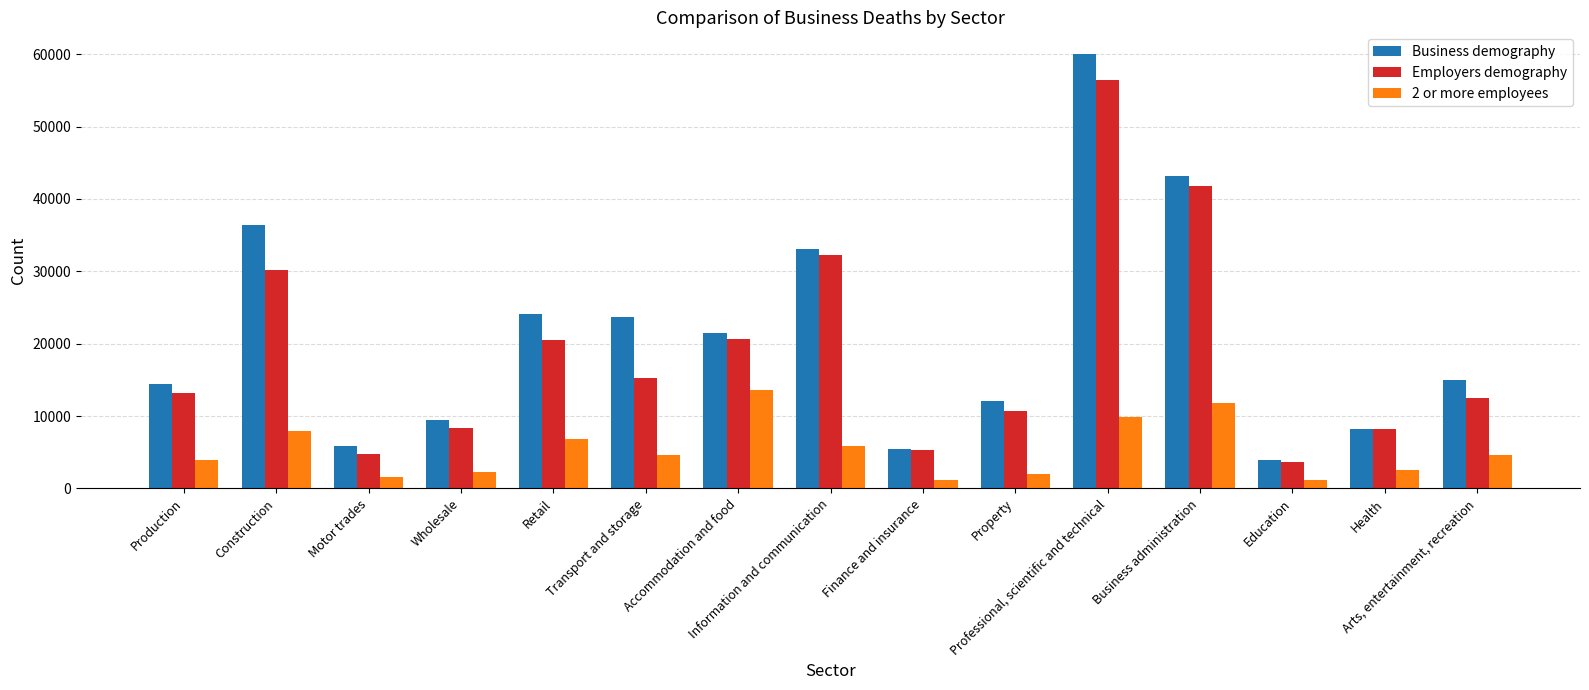

What value does the 2 or more employees series have at Arts, entertainment, recreation?

4570